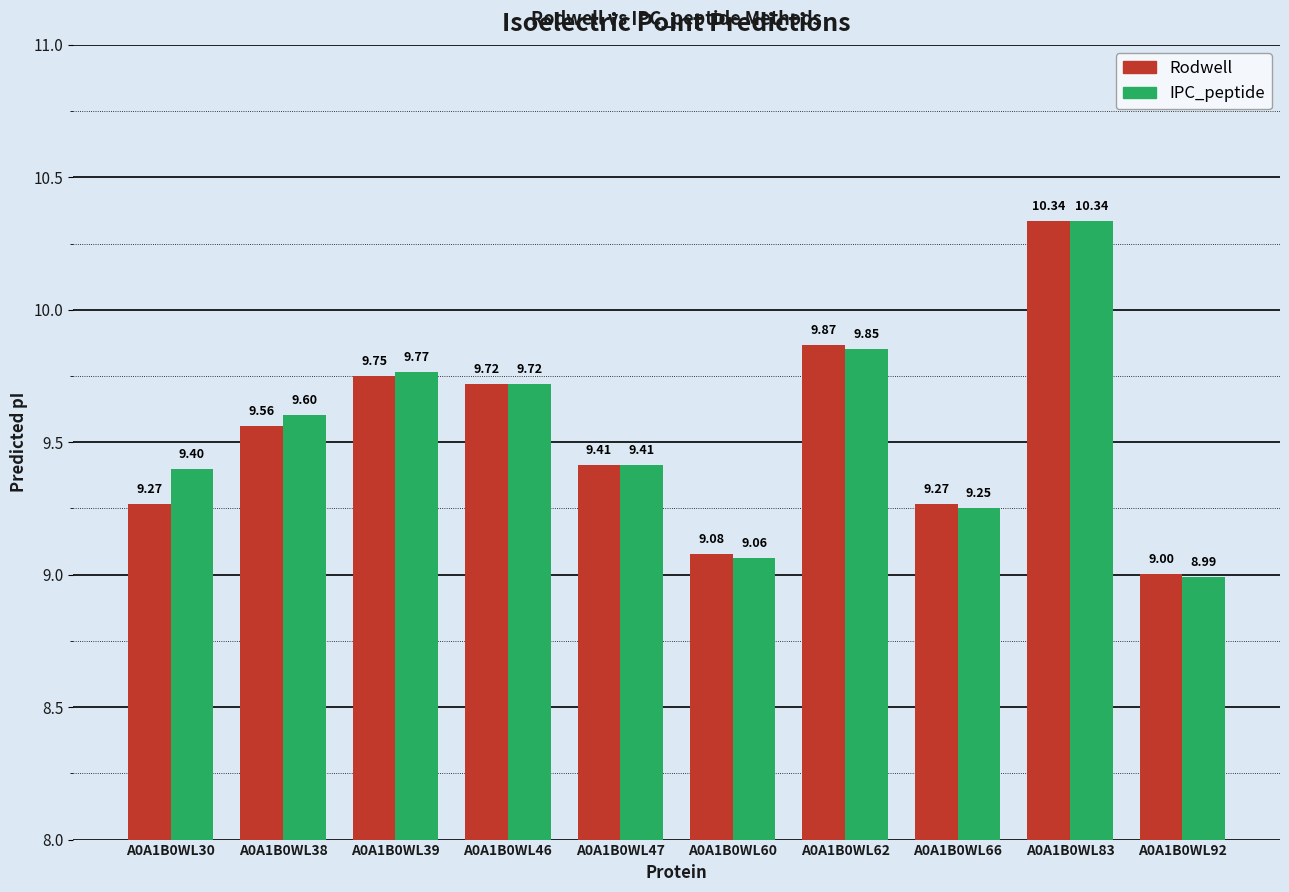

Between A0A1B0WL47 and A0A1B0WL92, which series saw the biggest shift?

IPC_peptide